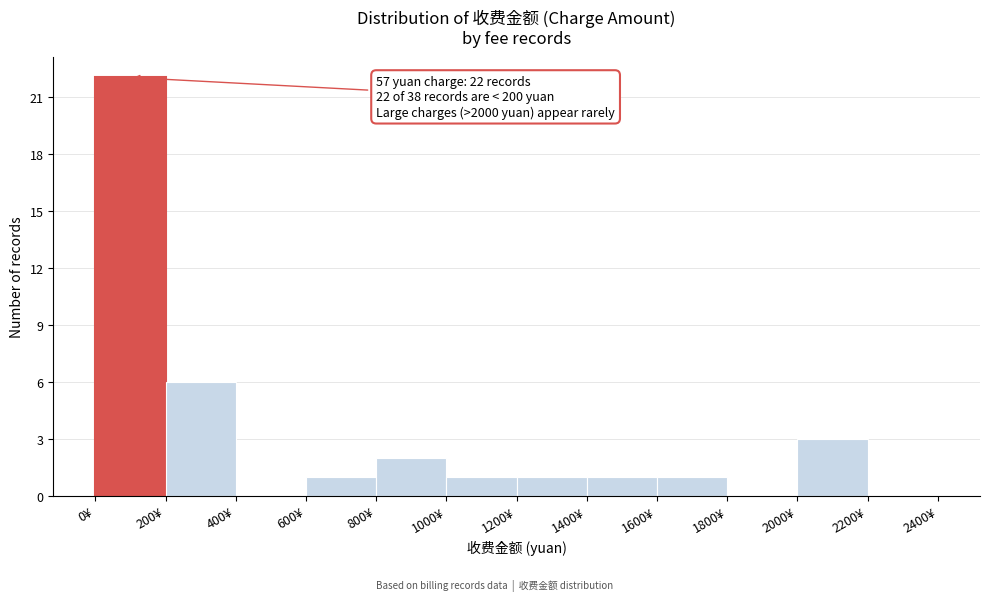

Which range on the x-axis has the tallest bar?

0 to 200